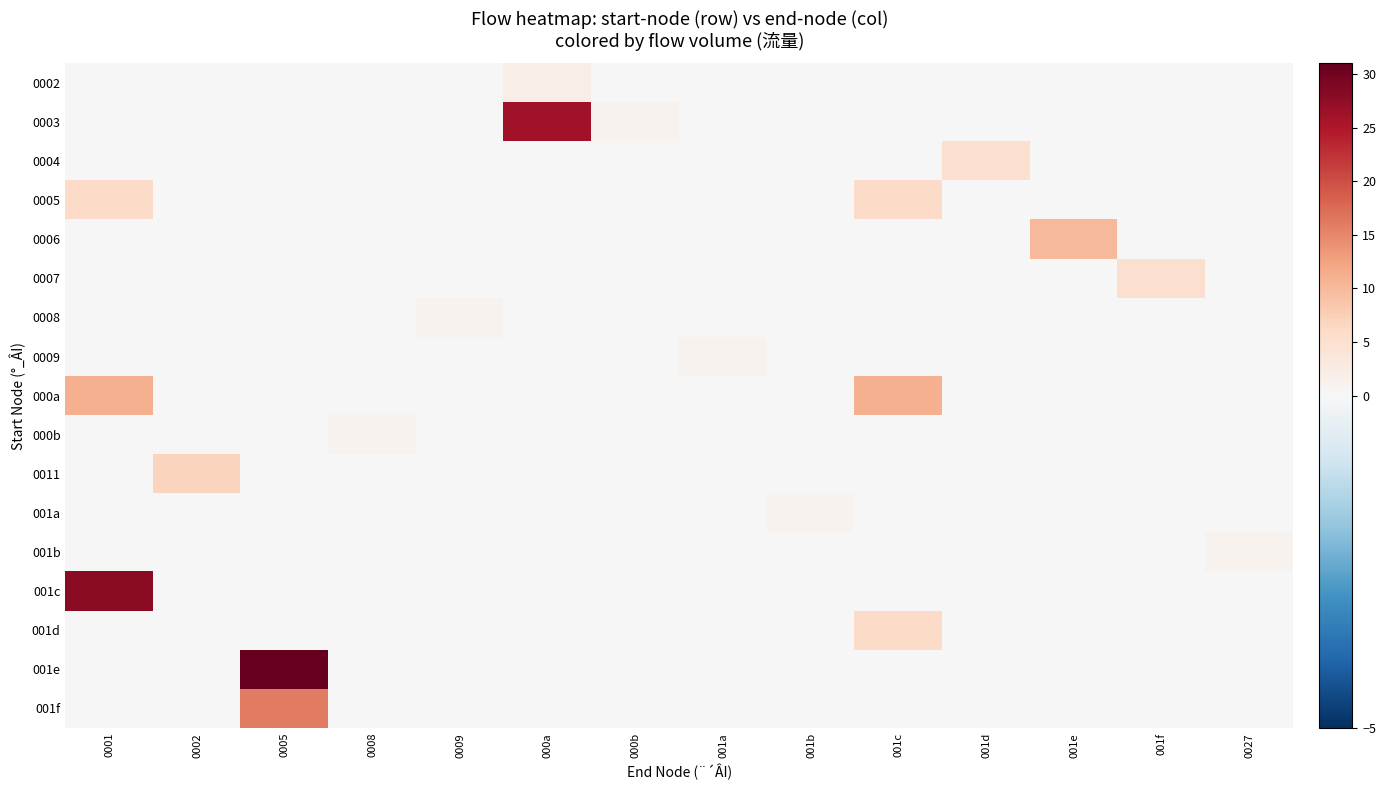

Reading left to right, extract all data points from this chart.

0002: 0001=0	0002=0	0005=0	0008=0	0009=0	000a=2	000b=0	001a=0	001b=0	001c=0	001d=0	001e=0	001f=0	0027=0
0003: 0001=0	0002=0	0005=0	0008=0	0009=0	000a=26	000b=1	001a=0	001b=0	001c=0	001d=0	001e=0	001f=0	0027=0
0004: 0001=0	0002=0	0005=0	0008=0	0009=0	000a=0	000b=0	001a=0	001b=0	001c=0	001d=5	001e=0	001f=0	0027=0
0005: 0001=6	0002=0	0005=0	0008=0	0009=0	000a=0	000b=0	001a=0	001b=0	001c=6	001d=0	001e=0	001f=0	0027=0
0006: 0001=0	0002=0	0005=0	0008=0	0009=0	000a=0	000b=0	001a=0	001b=0	001c=0	001d=0	001e=10	001f=0	0027=0
0007: 0001=0	0002=0	0005=0	0008=0	0009=0	000a=0	000b=0	001a=0	001b=0	001c=0	001d=0	001e=0	001f=5	0027=0
0008: 0001=0	0002=0	0005=0	0008=0	0009=1	000a=0	000b=0	001a=0	001b=0	001c=0	001d=0	001e=0	001f=0	0027=0
0009: 0001=0	0002=0	0005=0	0008=0	0009=0	000a=0	000b=0	001a=1	001b=0	001c=0	001d=0	001e=0	001f=0	0027=0
000a: 0001=11	0002=0	0005=0	0008=0	0009=0	000a=0	000b=0	001a=0	001b=0	001c=11	001d=0	001e=0	001f=0	0027=0
000b: 0001=0	0002=0	0005=0	0008=1	0009=0	000a=0	000b=0	001a=0	001b=0	001c=0	001d=0	001e=0	001f=0	0027=0
0011: 0001=0	0002=7	0005=0	0008=0	0009=0	000a=0	000b=0	001a=0	001b=0	001c=0	001d=0	001e=0	001f=0	0027=0
001a: 0001=0	0002=0	0005=0	0008=0	0009=0	000a=0	000b=0	001a=0	001b=1	001c=0	001d=0	001e=0	001f=0	0027=0
001b: 0001=0	0002=0	0005=0	0008=0	0009=0	000a=0	000b=0	001a=0	001b=0	001c=0	001d=0	001e=0	001f=0	0027=1
001c: 0001=28	0002=0	0005=0	0008=0	0009=0	000a=0	000b=0	001a=0	001b=0	001c=0	001d=0	001e=0	001f=0	0027=0
001d: 0001=0	0002=0	0005=0	0008=0	0009=0	000a=0	000b=0	001a=0	001b=0	001c=6	001d=0	001e=0	001f=0	0027=0
001e: 0001=0	0002=0	0005=31	0008=0	0009=0	000a=0	000b=0	001a=0	001b=0	001c=0	001d=0	001e=0	001f=0	0027=0
001f: 0001=0	0002=0	0005=16	0008=0	0009=0	000a=0	000b=0	001a=0	001b=0	001c=0	001d=0	001e=0	001f=0	0027=0